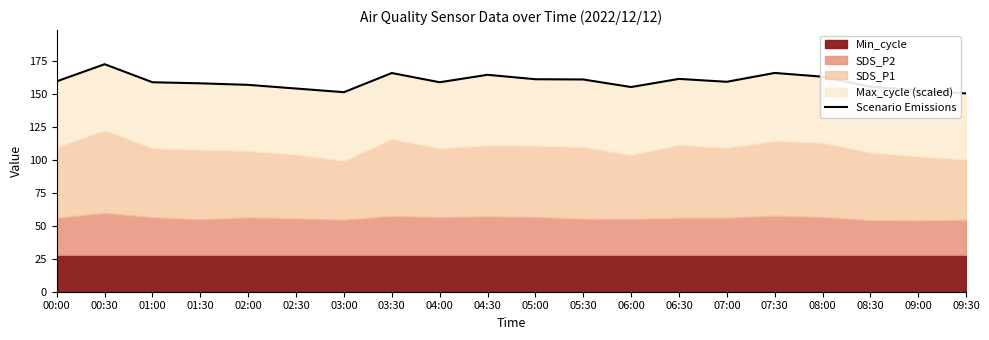

Between 00:00 and 05:00, which is larger?

05:00